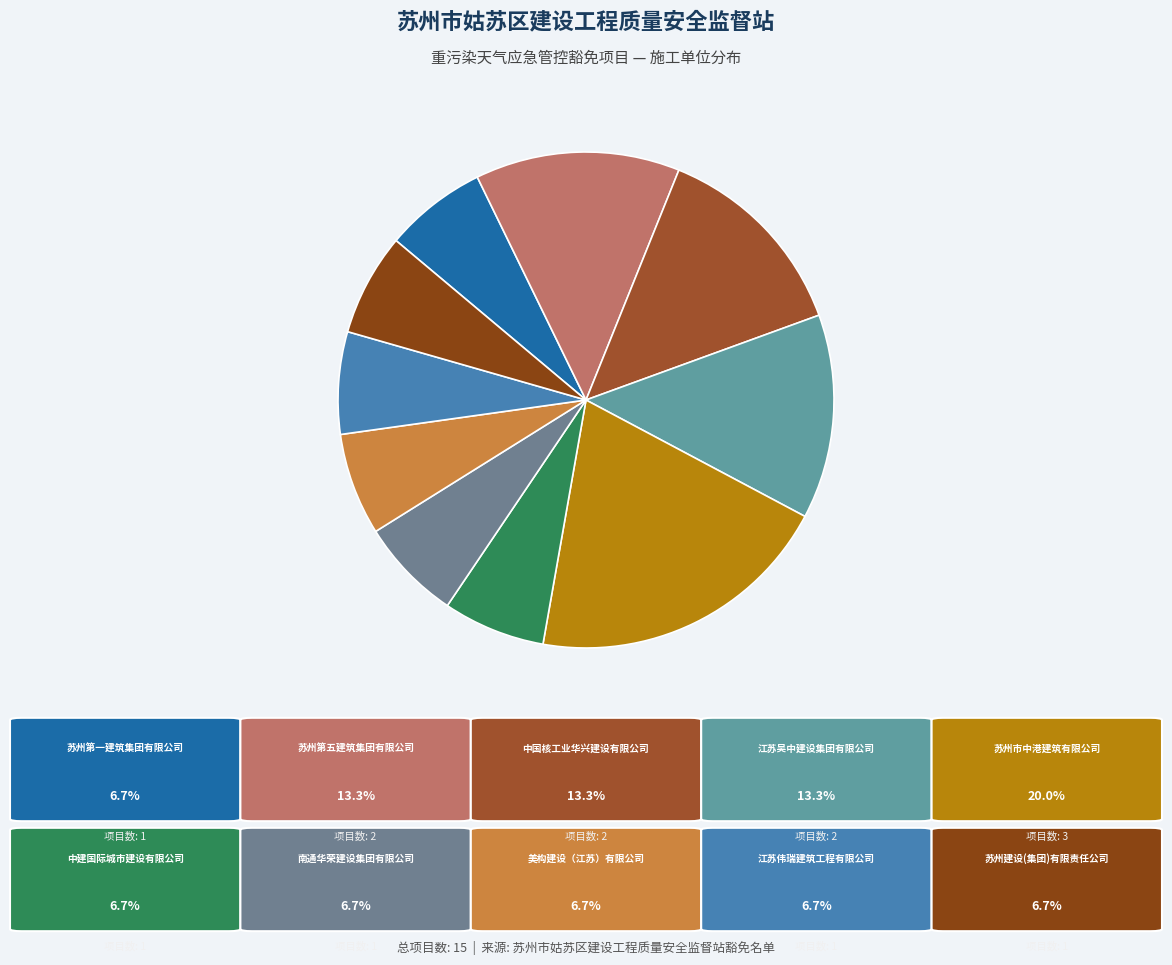

What is the smallest slice in the pie chart?

苏州第一建筑集团有限公司